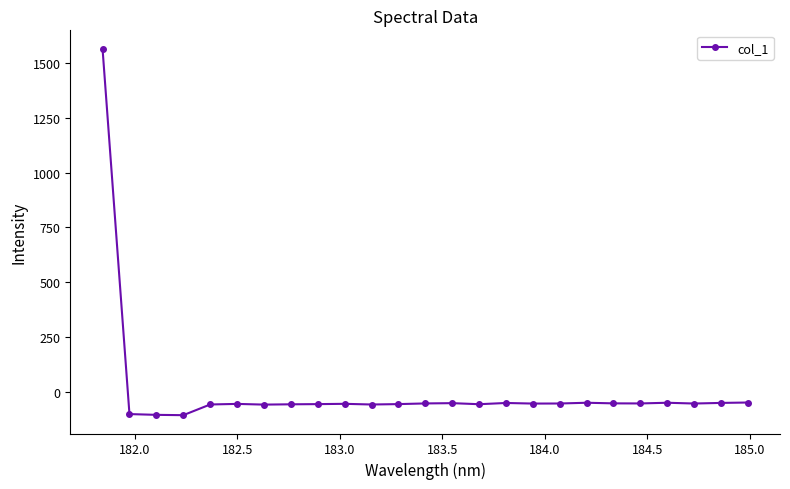

What is the greatest value displayed?

1566.3